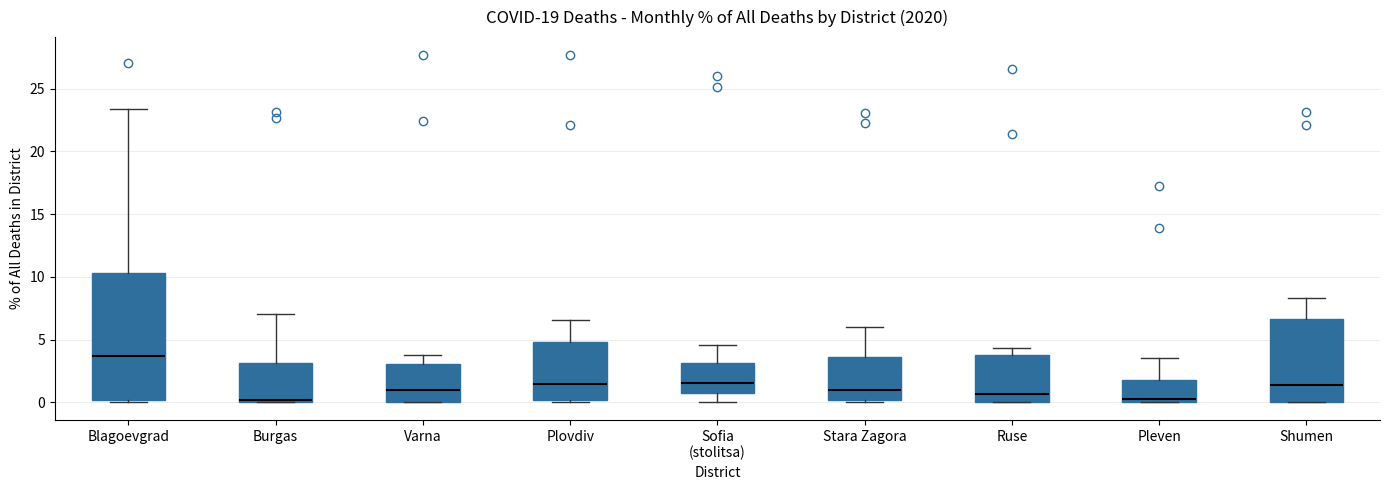

Which box is the tallest, from its lower edge to its upper edge?

Blagoevgrad